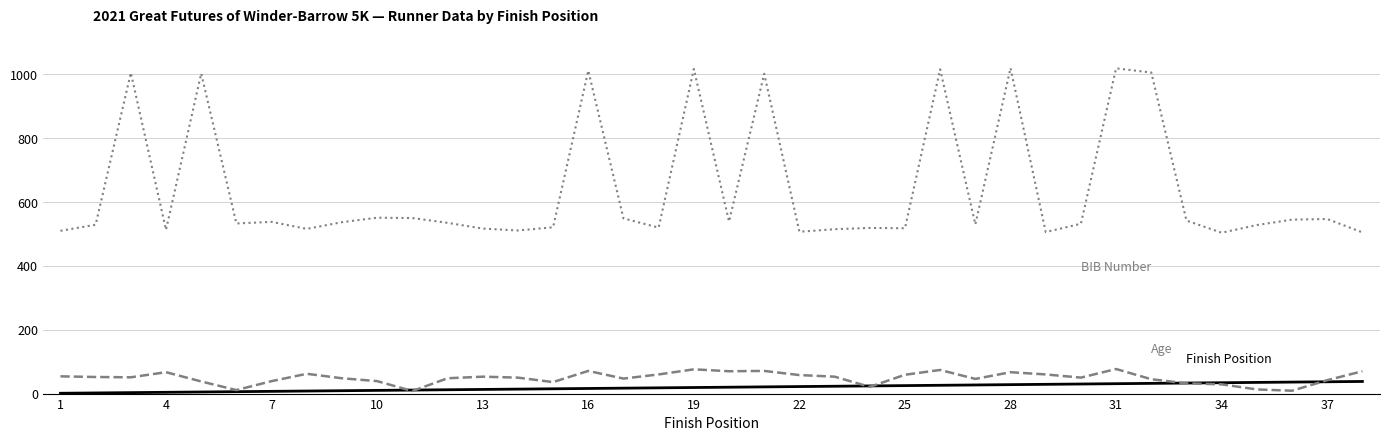

What is the maximum value shown in the chart?

1020